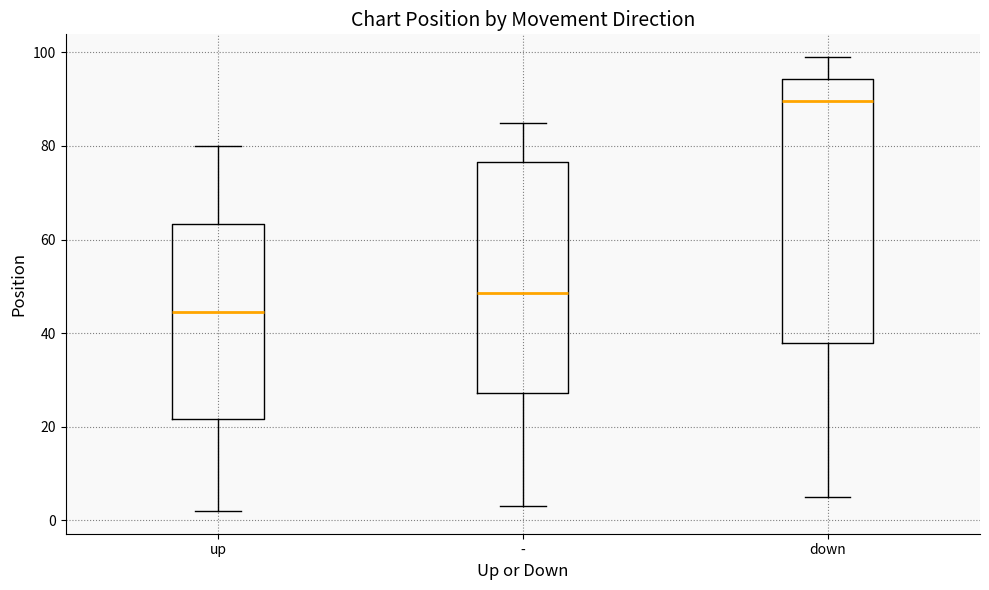

Comparing the boxes themselves (not the whiskers), which one is the tallest?

down